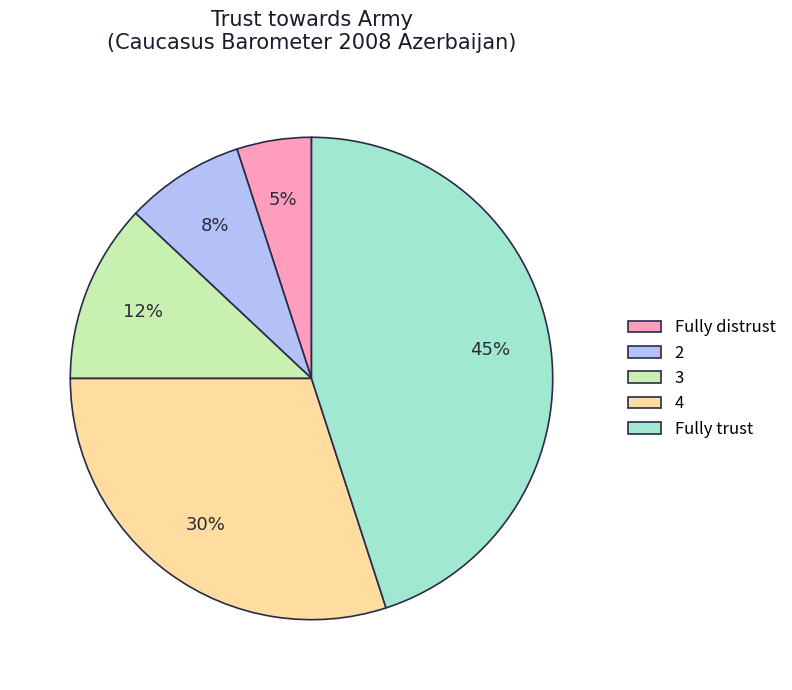

What is the ratio of the value at 4 to the value at Fully trust?

0.7